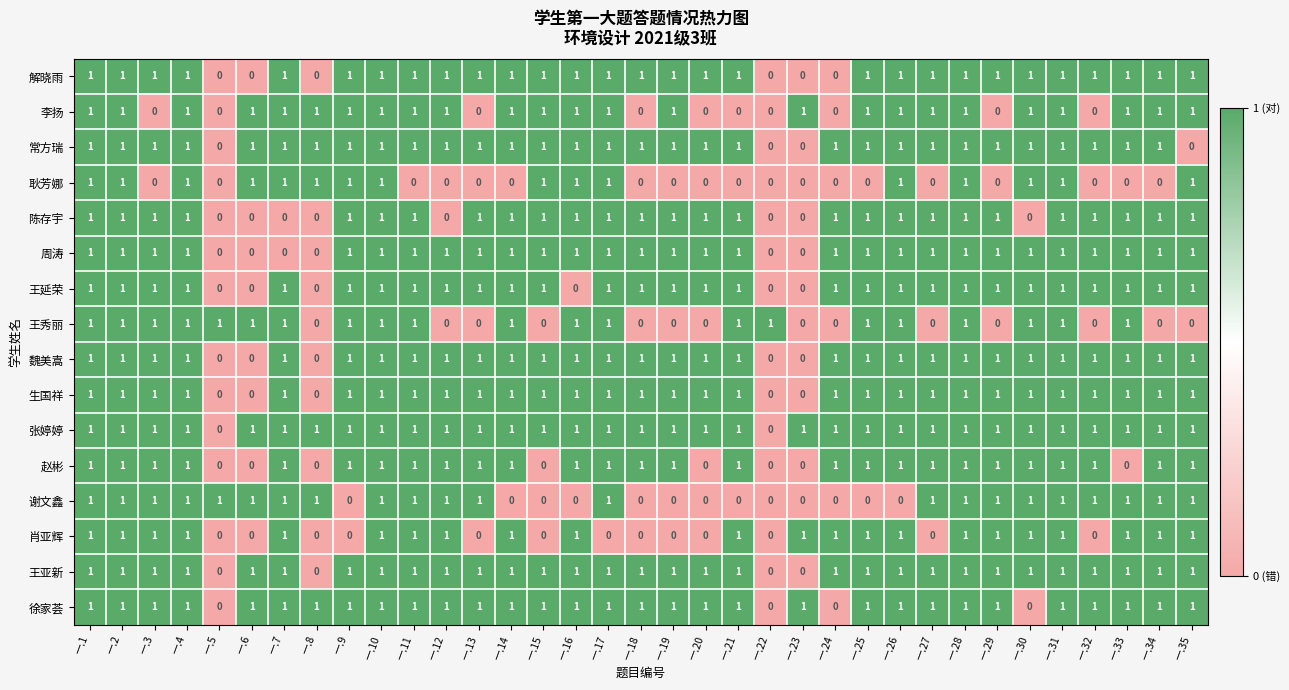

What is the sum of all 周涛 values?

29